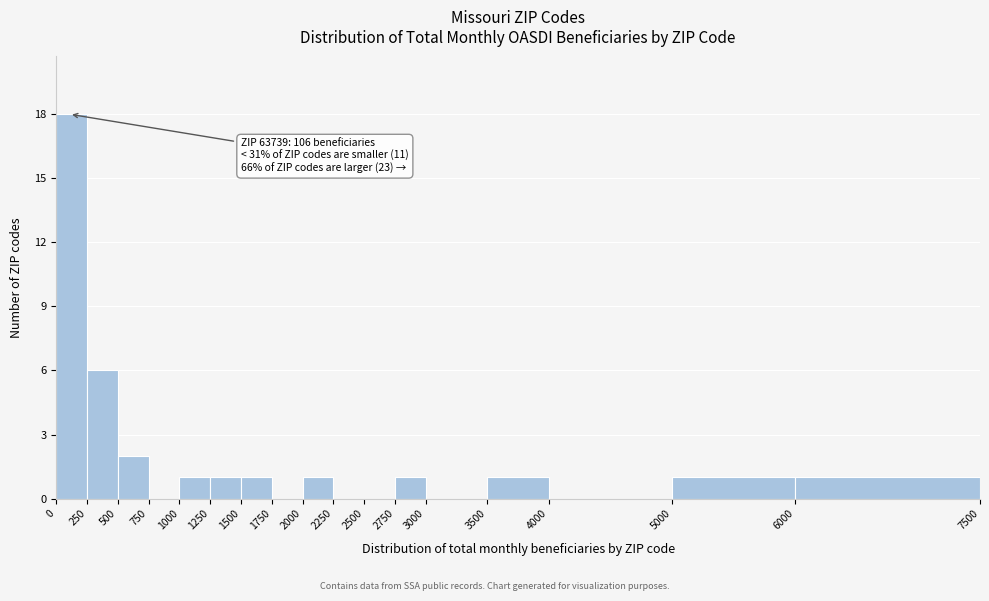

Over which range of the x-axis is the bar tallest?

0 to 250